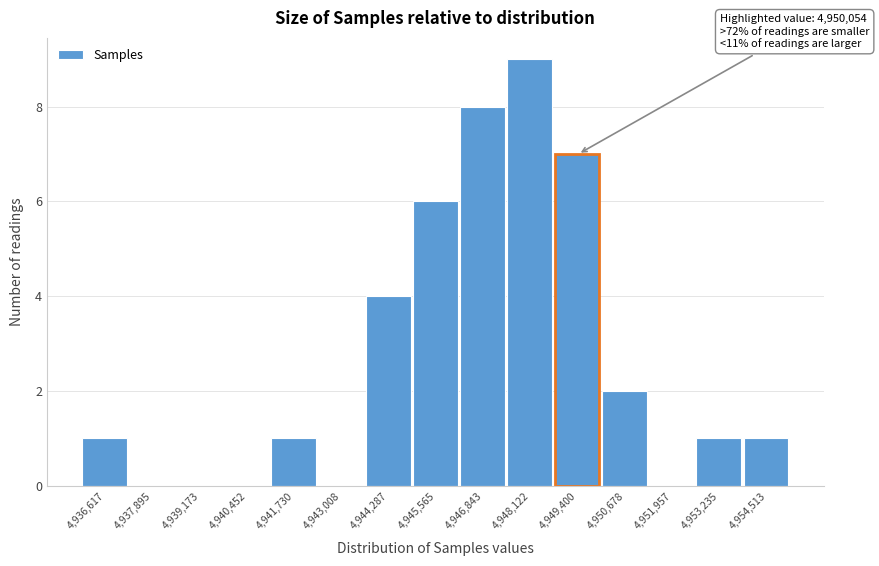

Reading left to right, extract all data points from this chart.

4,936,617=1	4,937,895=0	4,939,173=0	4,940,452=0	4,941,730=1	4,943,008=0	4,944,287=4	4,945,565=6	4,946,843=8	4,948,122=9	4,949,400=7	4,950,678=2	4,951,957=0	4,953,235=1	4,954,513=1